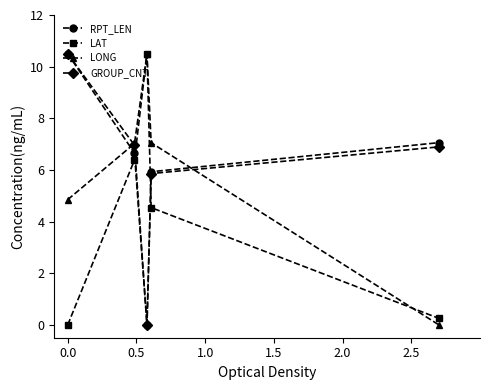

At how many categories does at least one series exceed 3?

5